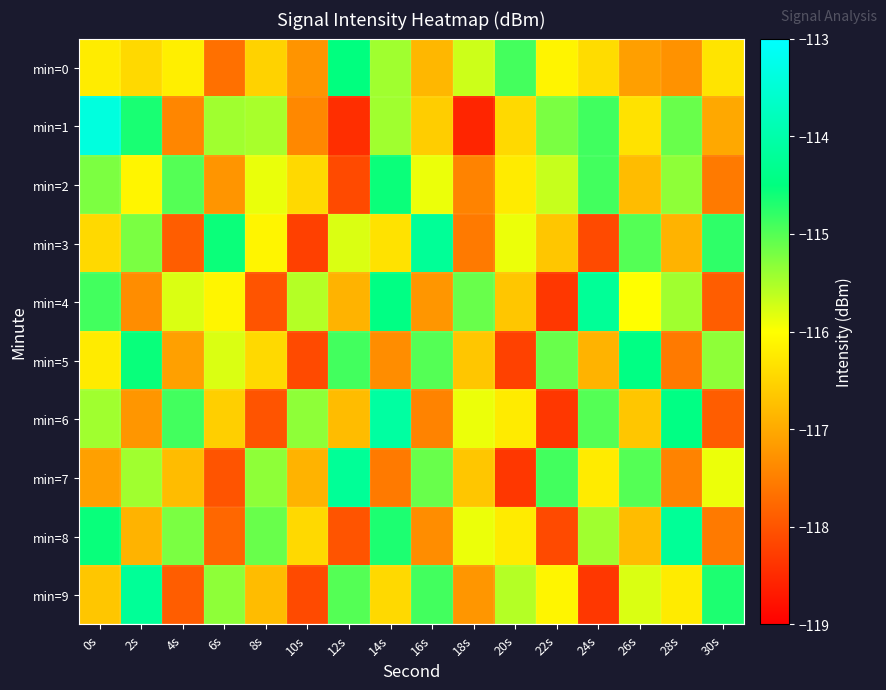

Reading left to right, list all the values displayed in this chart.

min=0: 0s=-116.2	2s=-116.4	4s=-116.2	6s=-117.7	8s=-116.5	10s=-117.2	12s=-114.5	14s=-115.4	16s=-116.8	18s=-115.7	20s=-114.9	22s=-116.1	24s=-116.4	26s=-117.1	28s=-117.3	30s=-116.3
min=1: 0s=-113.4	2s=-114.7	4s=-117.4	6s=-115.4	8s=-115.5	10s=-117.4	12s=-118.4	14s=-115.4	16s=-116.6	18s=-118.5	20s=-116.4	22s=-115.2	24s=-114.9	26s=-116.3	28s=-115.1	30s=-117.0
min=2: 0s=-115.2	2s=-116.1	4s=-115.0	6s=-117.2	8s=-115.9	10s=-116.4	12s=-118.1	14s=-114.6	16s=-115.9	18s=-117.4	20s=-116.2	22s=-115.7	24s=-114.9	26s=-116.8	28s=-115.3	30s=-117.6
min=3: 0s=-116.4	2s=-115.2	4s=-117.9	6s=-114.6	8s=-116.1	10s=-118.2	12s=-115.8	14s=-116.3	16s=-114.2	18s=-117.6	20s=-115.9	22s=-116.7	24s=-118.1	26s=-115.0	28s=-116.9	30s=-114.8
min=4: 0s=-114.9	2s=-117.3	4s=-115.8	6s=-116.1	8s=-118.0	10s=-115.6	12s=-116.9	14s=-114.4	16s=-117.2	18s=-115.1	20s=-116.7	22s=-118.3	24s=-114.2	26s=-116.0	28s=-115.4	30s=-117.9
min=5: 0s=-116.2	2s=-114.6	4s=-117.1	6s=-115.8	8s=-116.4	10s=-118.1	12s=-114.9	14s=-117.3	16s=-115.0	18s=-116.7	20s=-118.2	22s=-115.1	24s=-116.9	26s=-114.4	28s=-117.6	30s=-115.3
min=6: 0s=-115.4	2s=-117.2	4s=-114.9	6s=-116.6	8s=-118.0	10s=-115.3	12s=-116.8	14s=-114.1	16s=-117.4	18s=-115.9	20s=-116.2	22s=-118.3	24s=-115.0	26s=-116.7	28s=-114.4	30s=-117.9
min=7: 0s=-117.1	2s=-115.4	4s=-116.8	6s=-118.0	8s=-115.3	10s=-116.9	12s=-114.2	14s=-117.6	16s=-115.1	18s=-116.7	20s=-118.3	22s=-114.9	24s=-116.2	26s=-115.0	28s=-117.4	30s=-115.9
min=8: 0s=-114.6	2s=-116.9	4s=-115.2	6s=-117.8	8s=-115.1	10s=-116.4	12s=-118.0	14s=-114.7	16s=-117.3	18s=-115.9	20s=-116.2	22s=-118.1	24s=-115.4	26s=-116.8	28s=-114.2	30s=-117.6
min=9: 0s=-116.7	2s=-114.2	4s=-117.9	6s=-115.3	8s=-116.8	10s=-118.1	12s=-115.0	14s=-116.4	16s=-114.9	18s=-117.2	20s=-115.6	22s=-116.1	24s=-118.3	26s=-115.8	28s=-116.2	30s=-114.7